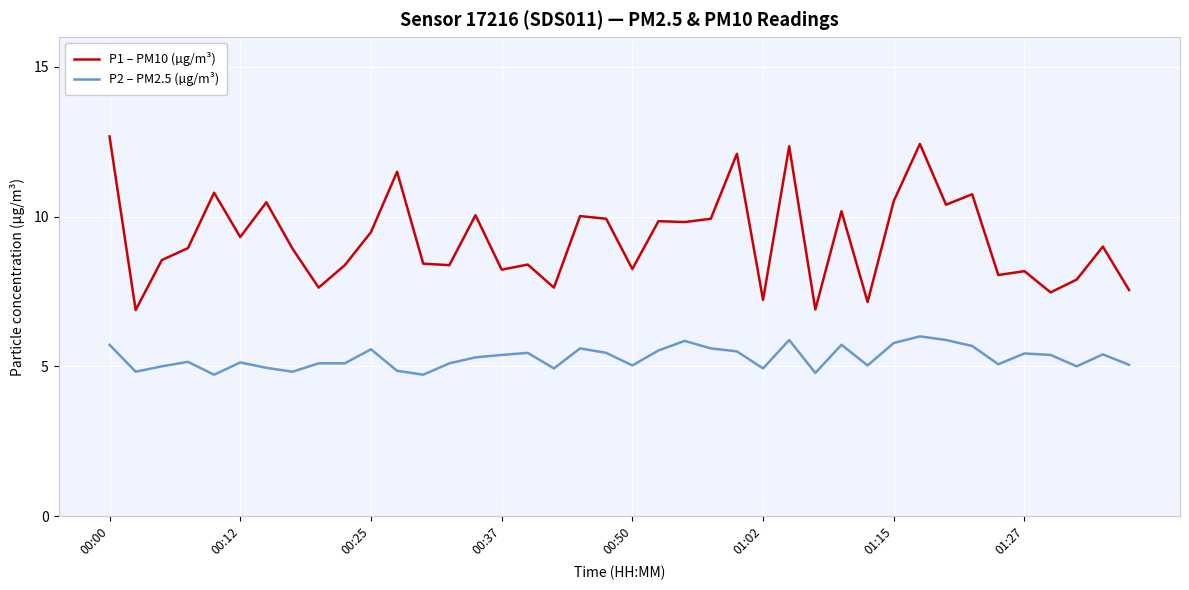

What is the difference between the maximum and minimum values in the P1 – PM10 (µg/m³) series?

5.8